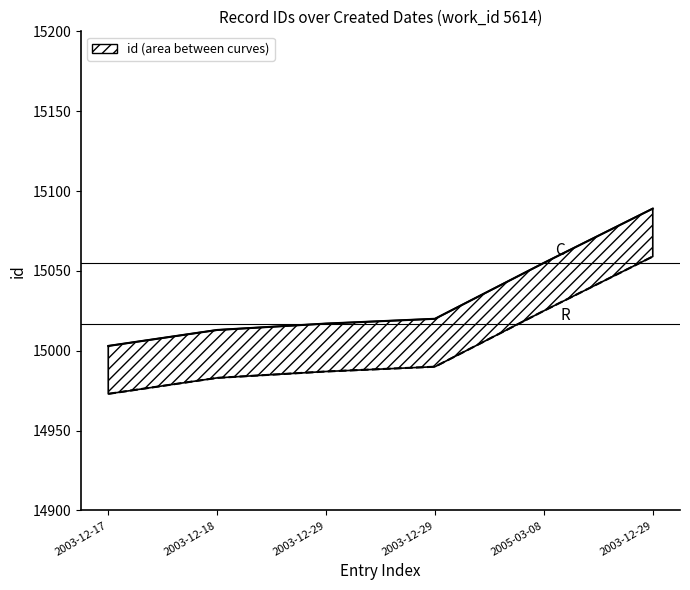

Rank the categories by value from lowest to highest.

2003-12-17, 2003-12-18, 2003-12-29, 2003-12-29, 2005-03-08, 2003-12-29